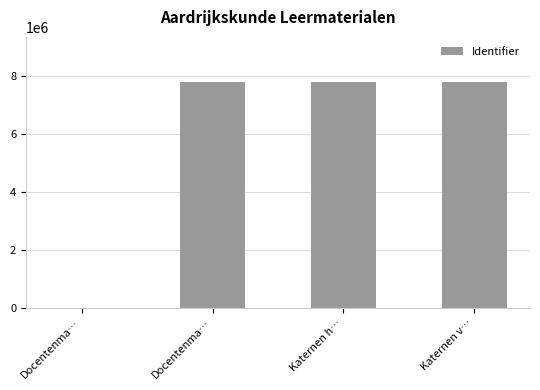

Rank the categories by value from highest to lowest.

Katernen v…, Katernen h…, Docentenma…, Docentenma…